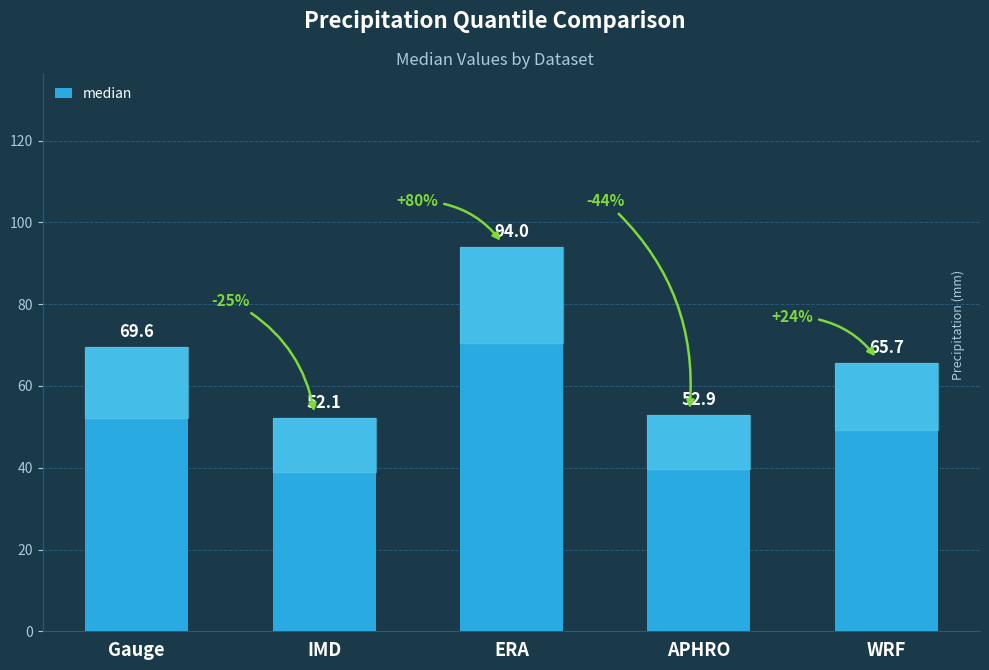

What is the label of the 4th bar from the left?

APHRO